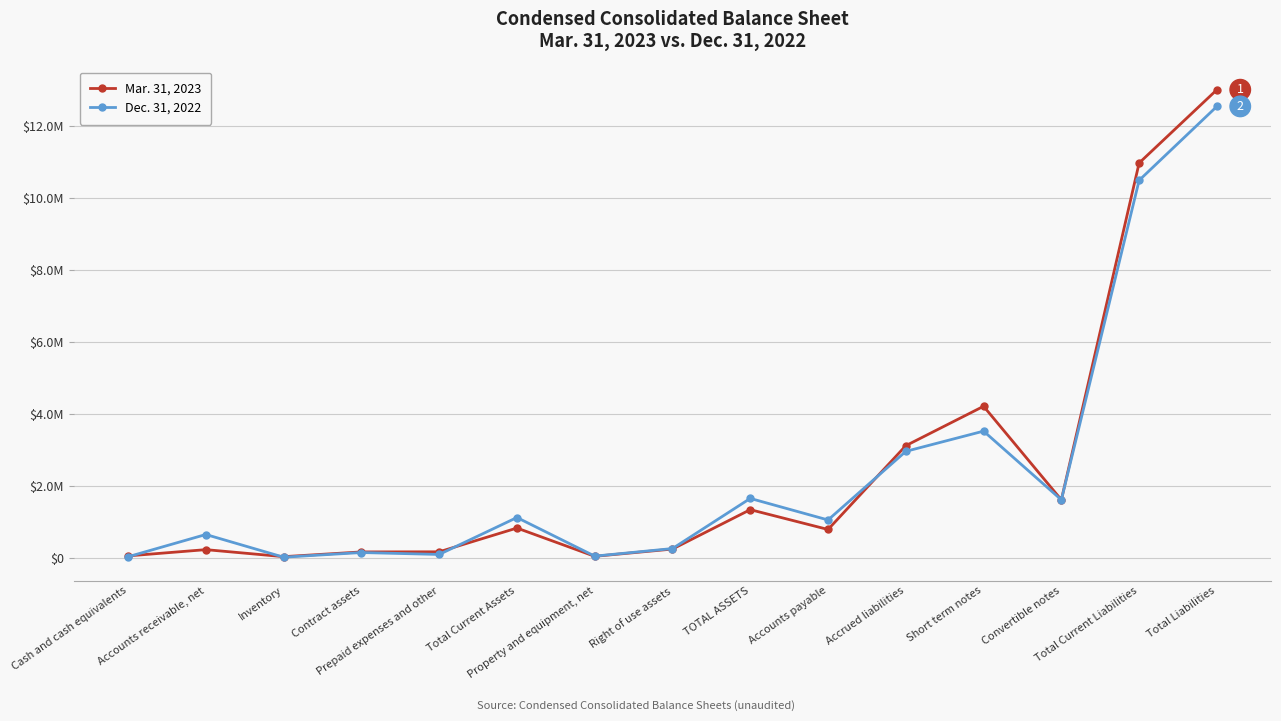

What are all the series names shown in the legend?

Mar. 31, 2023, Dec. 31, 2022